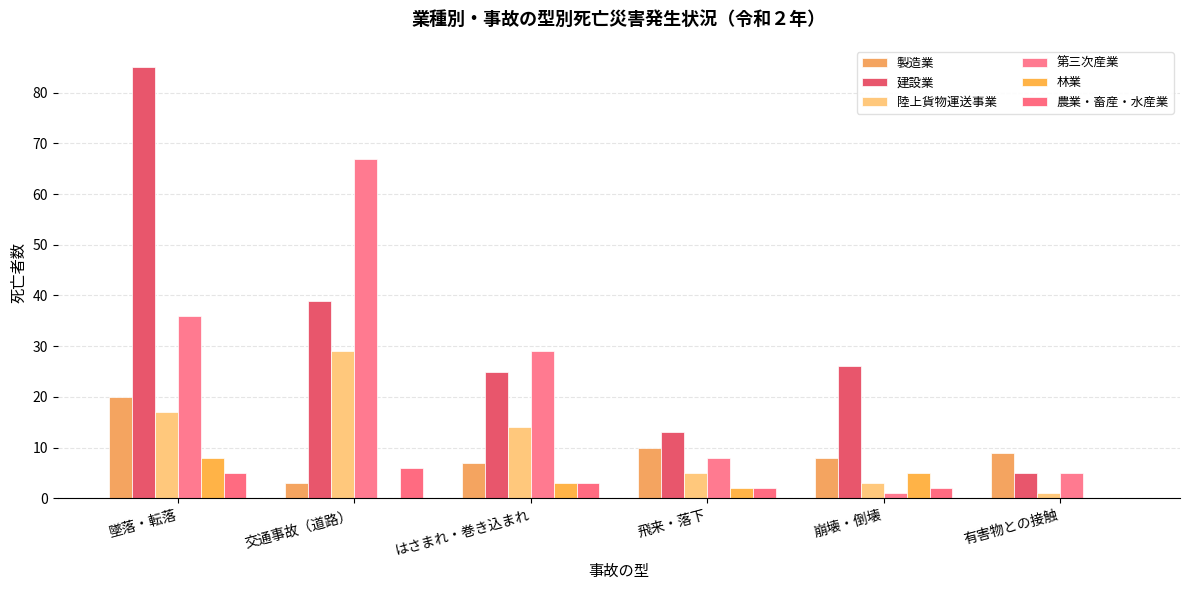

Does the chart contain stacked bars?

No